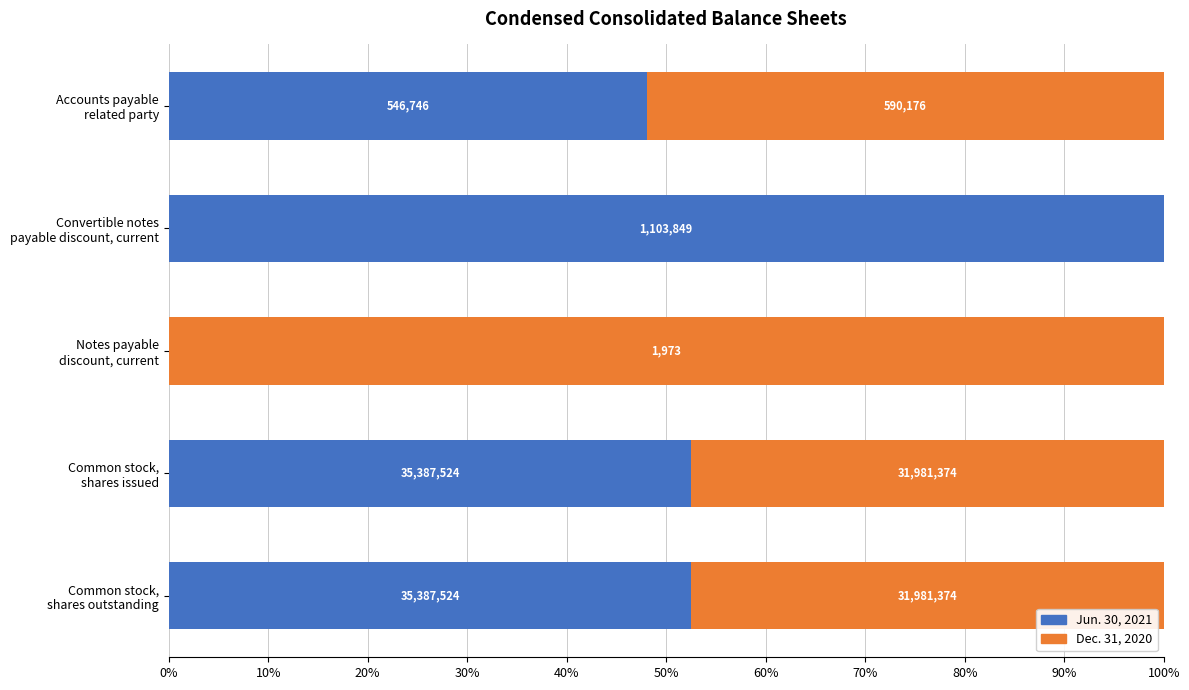

At how many categories does at least one series exceed 74?

2